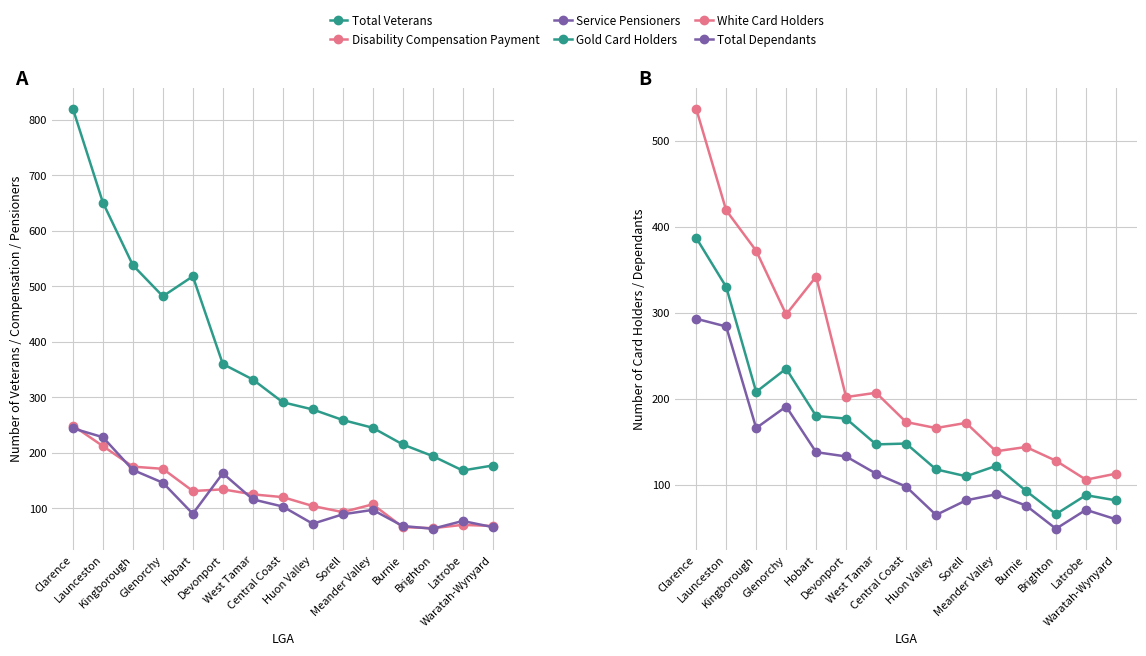

True or false: Disability Compensation Payment and Total Dependants cross at least once.

True